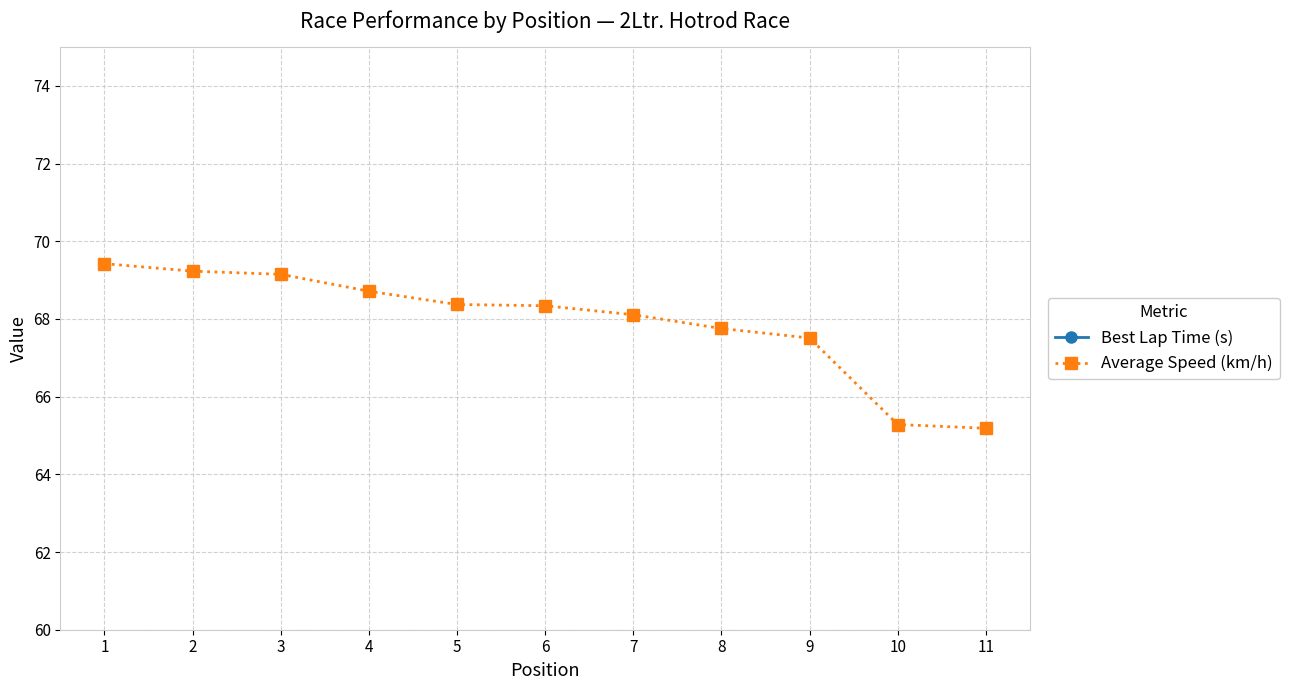

Does the chart have visible grid lines?

Yes